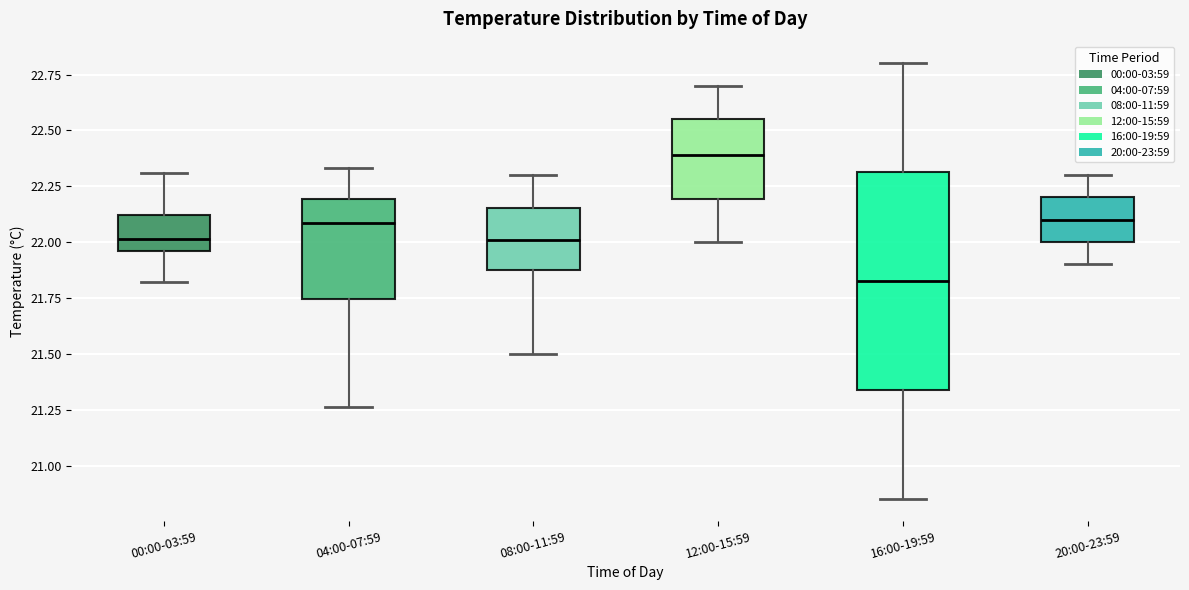

Which box is the tallest, from its lower edge to its upper edge?

16:00-19:59